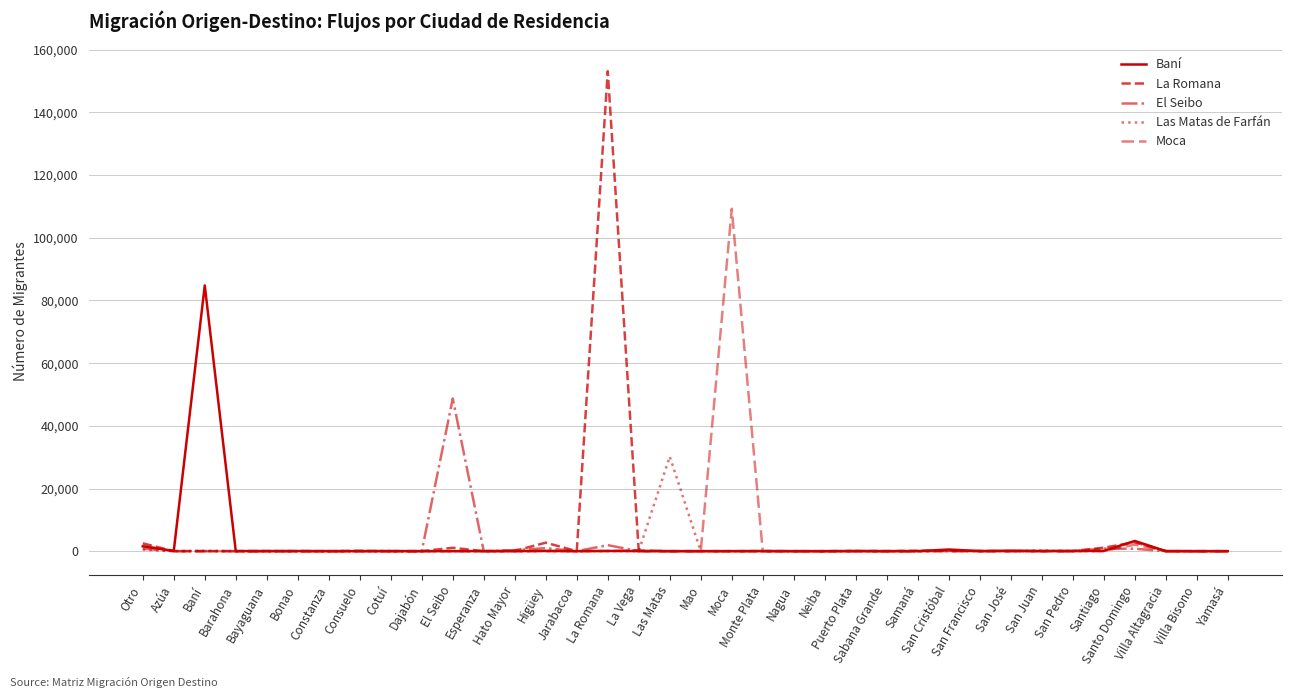

True or false: Moca has a value of 7 at Monte Plata.

False